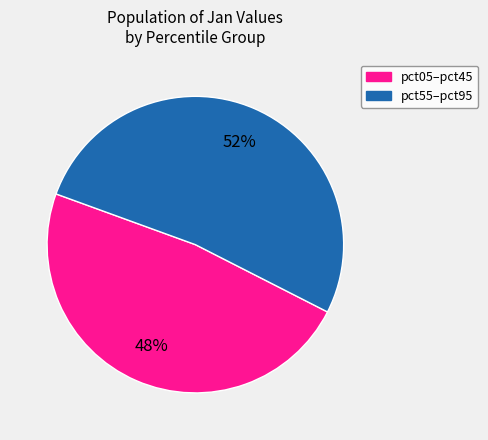

To the nearest percent, what portion does pct55–pct95 represent?

52%